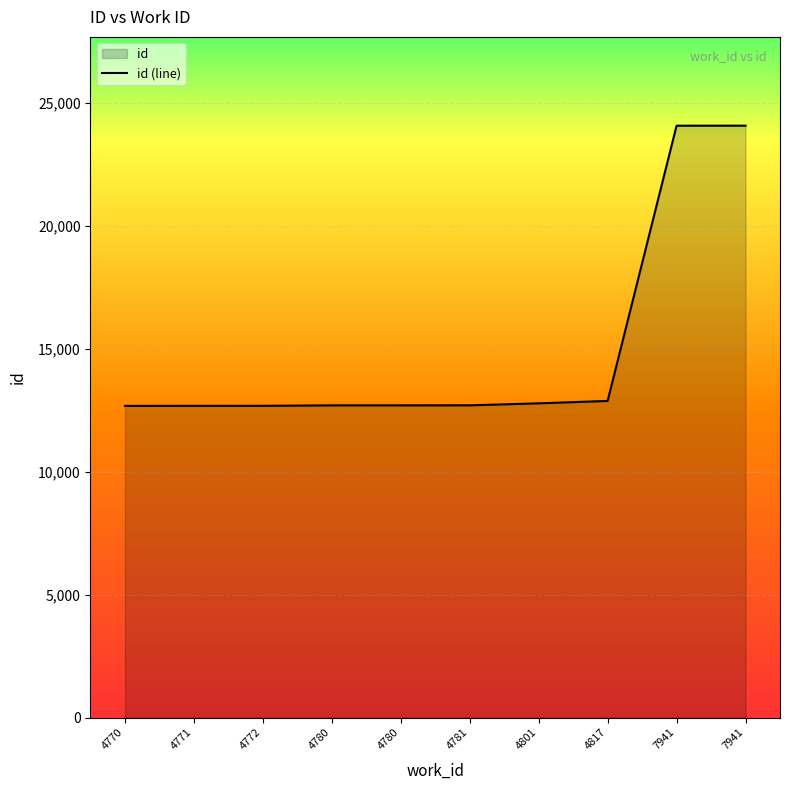

Approximately how many times larger is the value at 4770 compared to 4817?

1.0